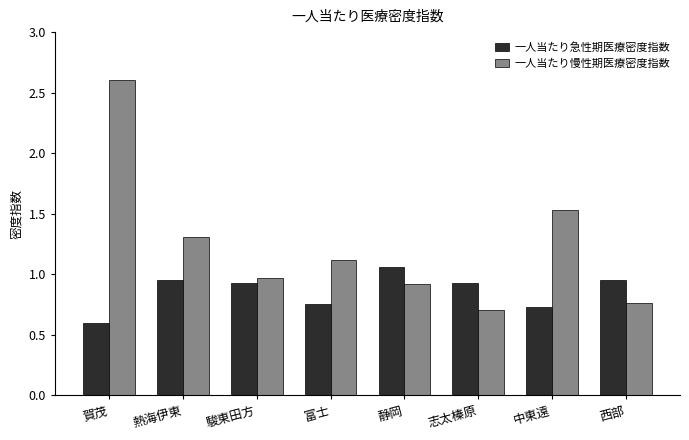

The value of 一人当たり慢性期医療密度指数 at 静岡 is 1.4. True or false?

False